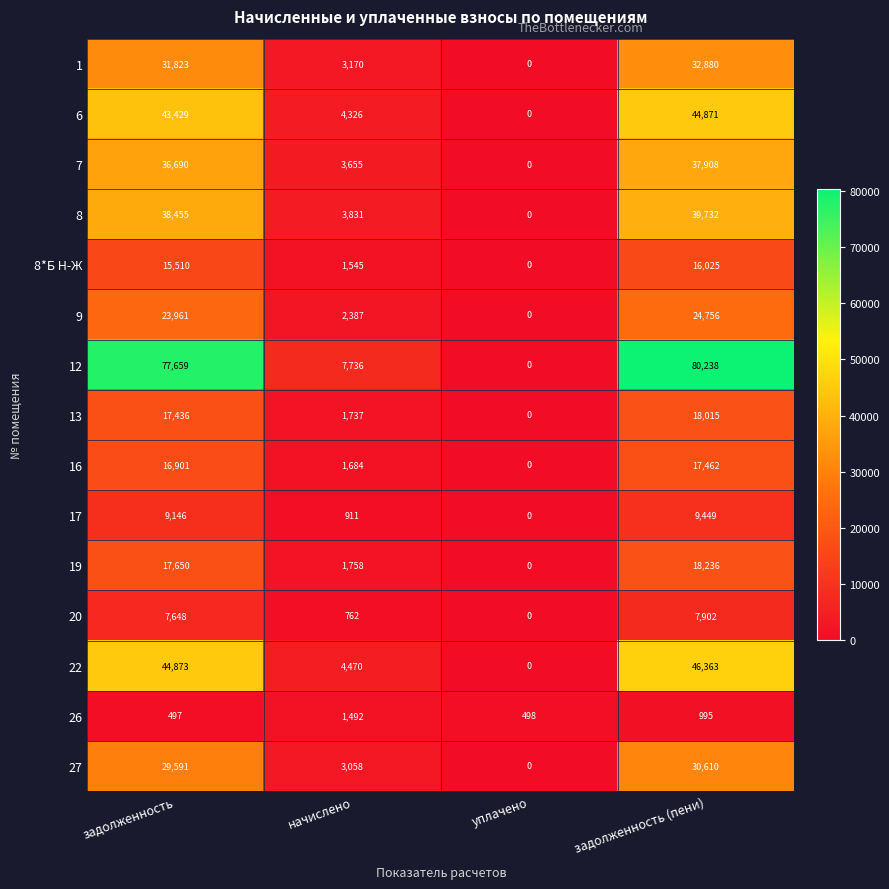

What is the sum of all 17 values?

19506